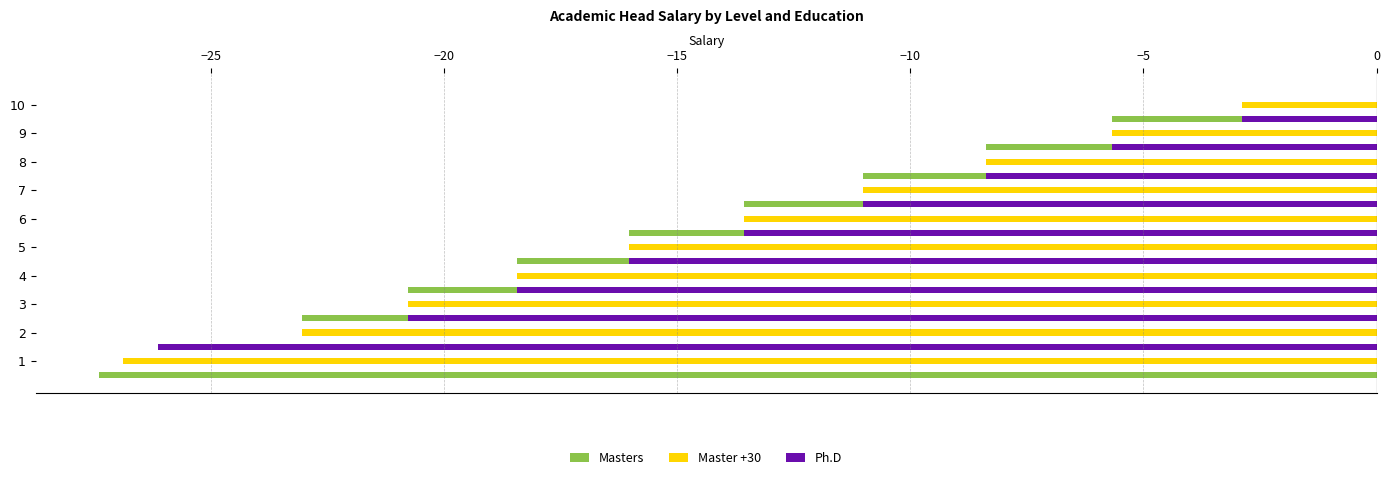

How many bars are there in total?

30